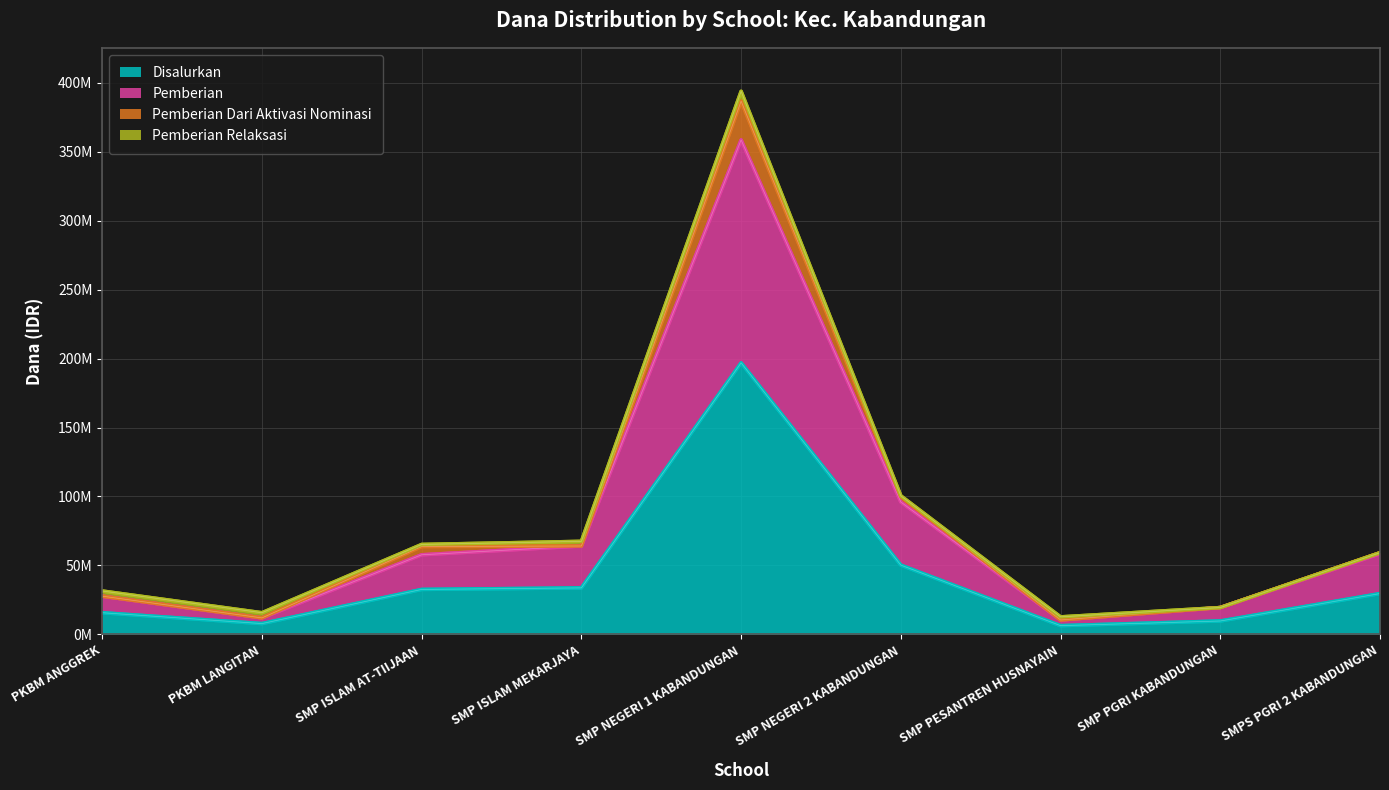

Does the chart have visible grid lines?

Yes